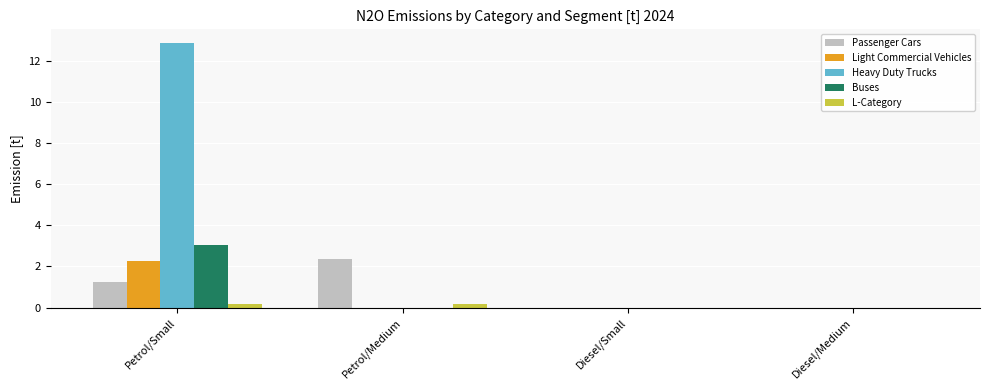

Is it true that Buses equals -1.5 at Diesel/Small?

False